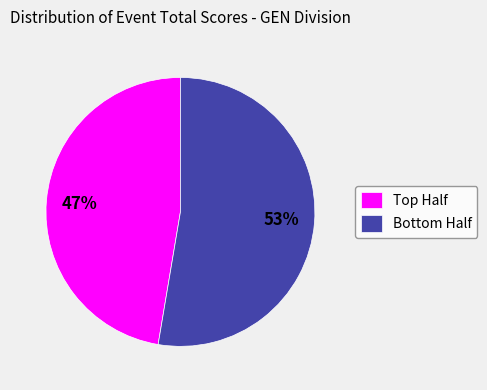

Rank the categories by value from highest to lowest.

Bottom Half, Top Half